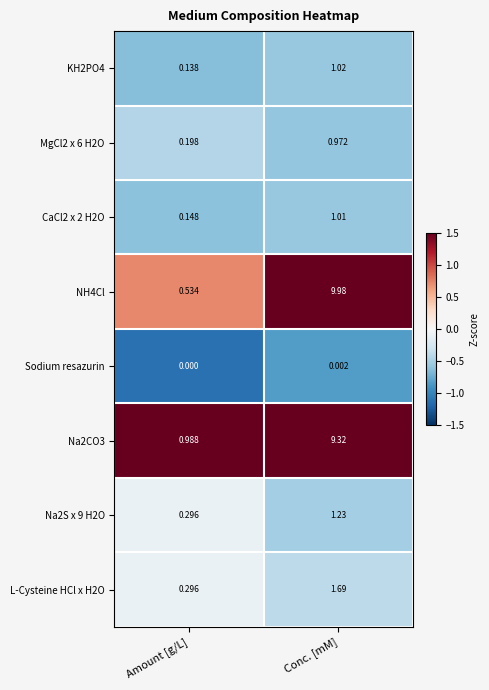

Count the number of data series in this chart.

8